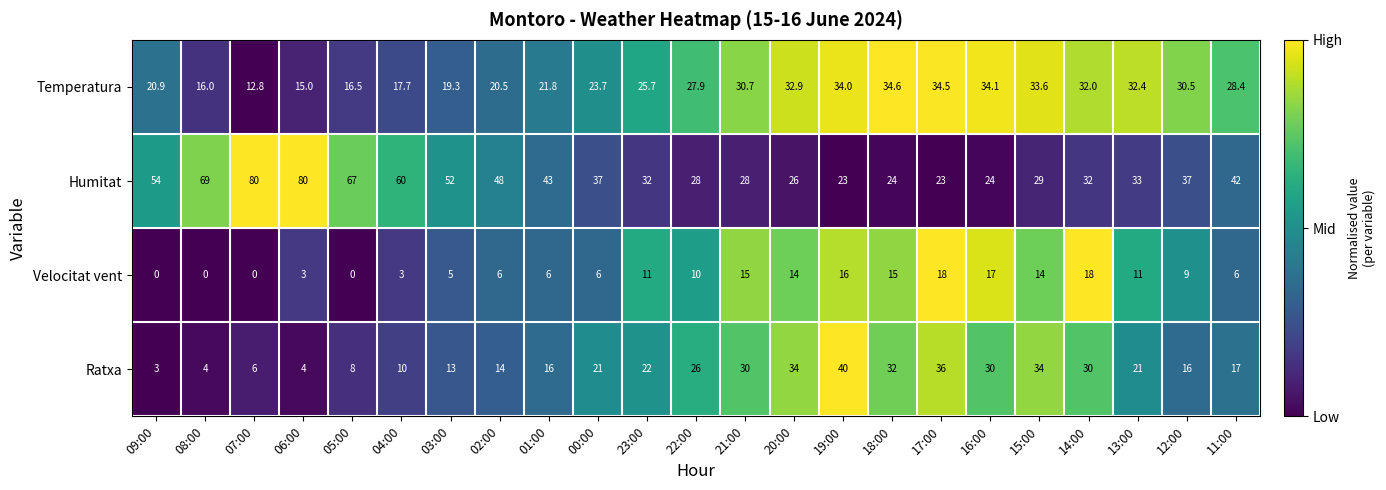

How many data points in Velocitat vent are less than 9?

11